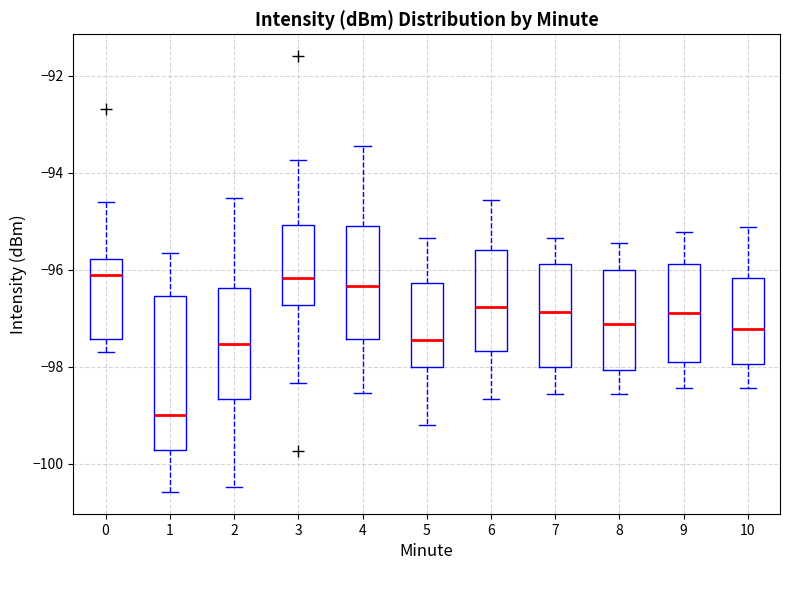

Which box has the lowest median line?

1